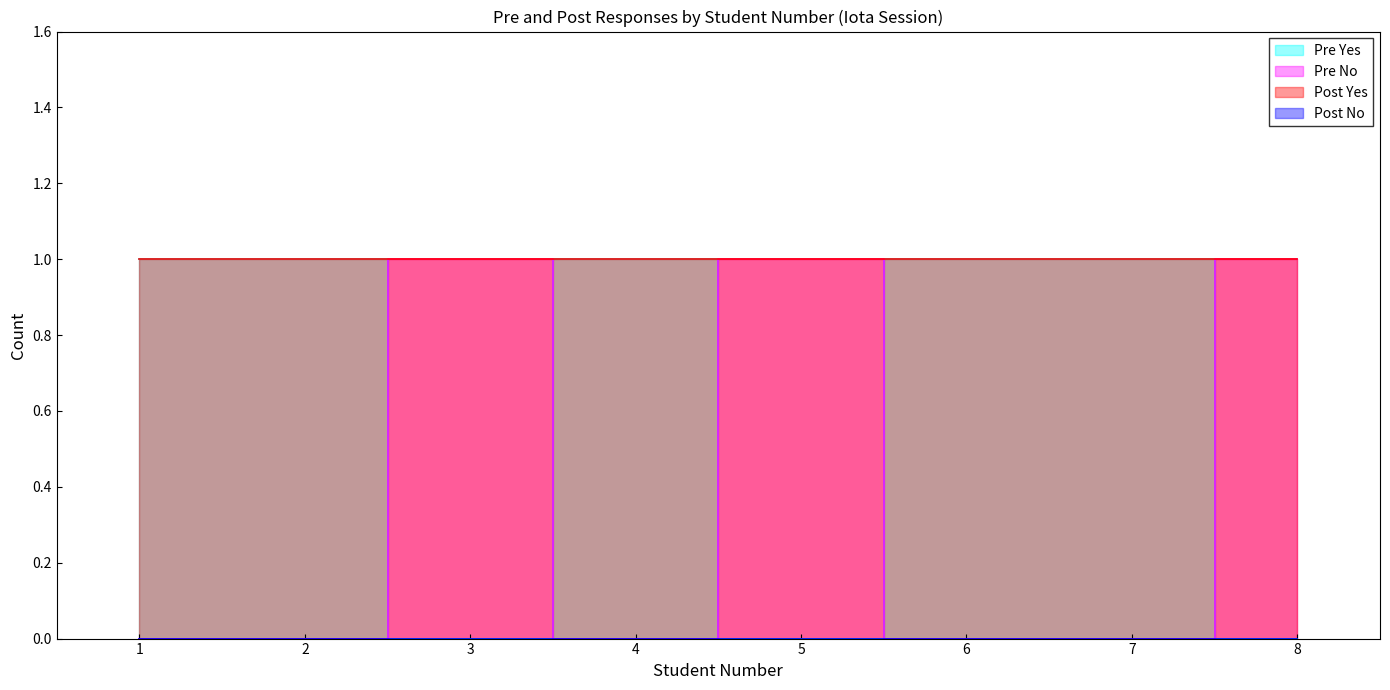

Which series has the widest spread of values?

Pre Yes